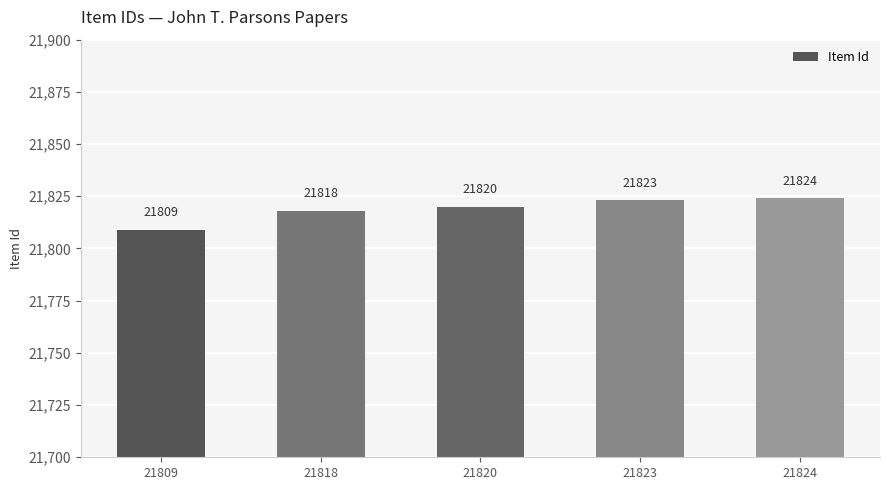

Are the bars horizontal?

No